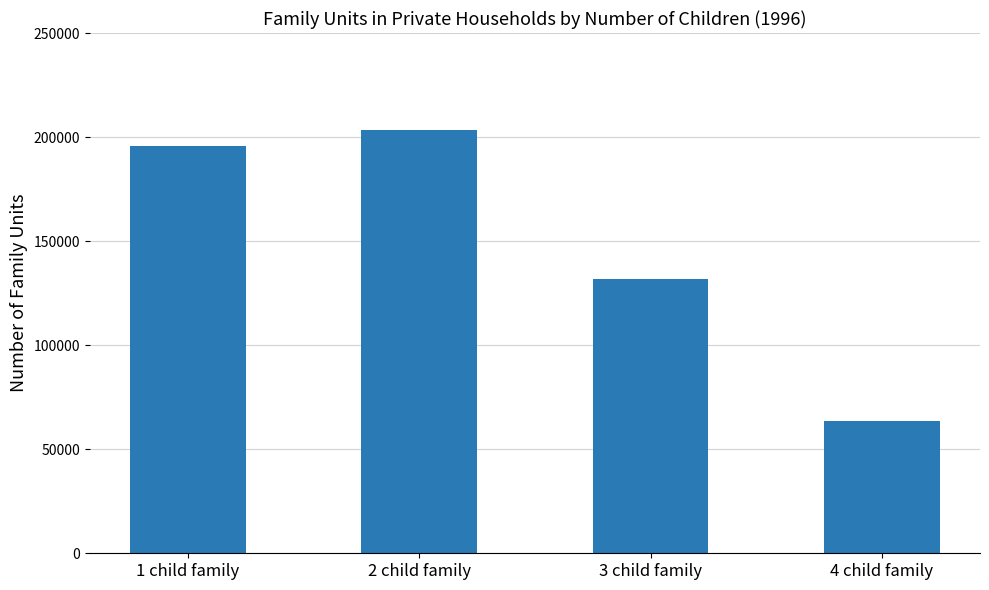

Reading left to right, transcribe all the data shown in this chart.

1 child family=195687	2 child family=203533	3 child family=131864	4 child family=63641